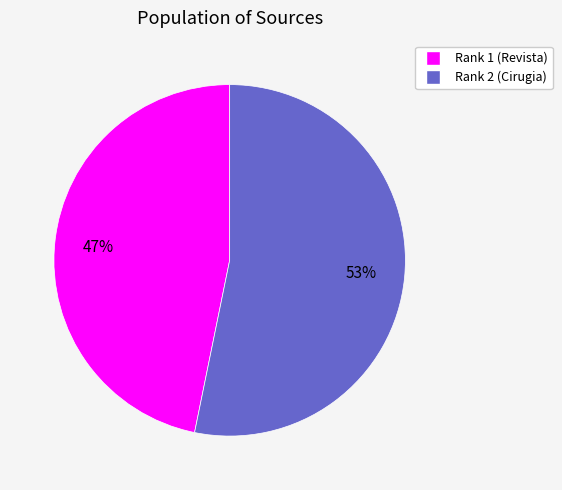

Is the sum of Rank 1 and Rank 2 greater than half?

Yes